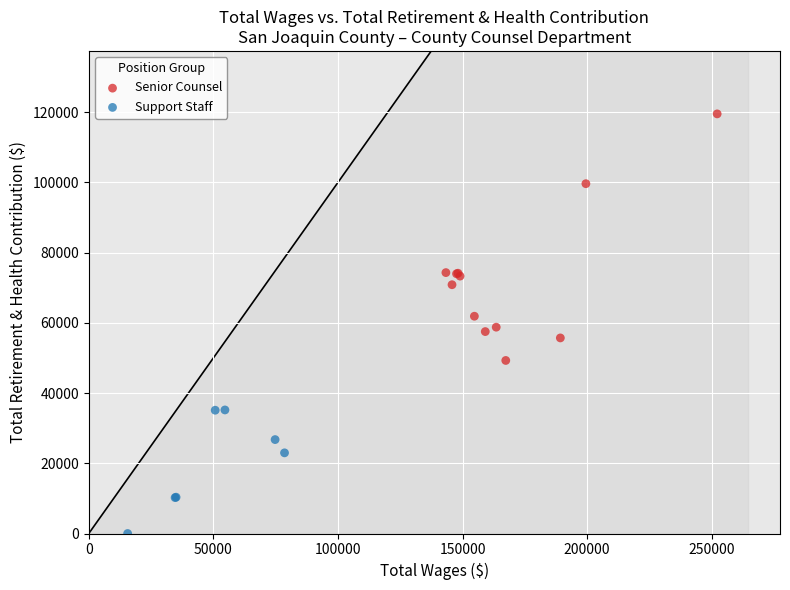

What are all the series names shown in the legend?

Senior Counsel, Support Staff